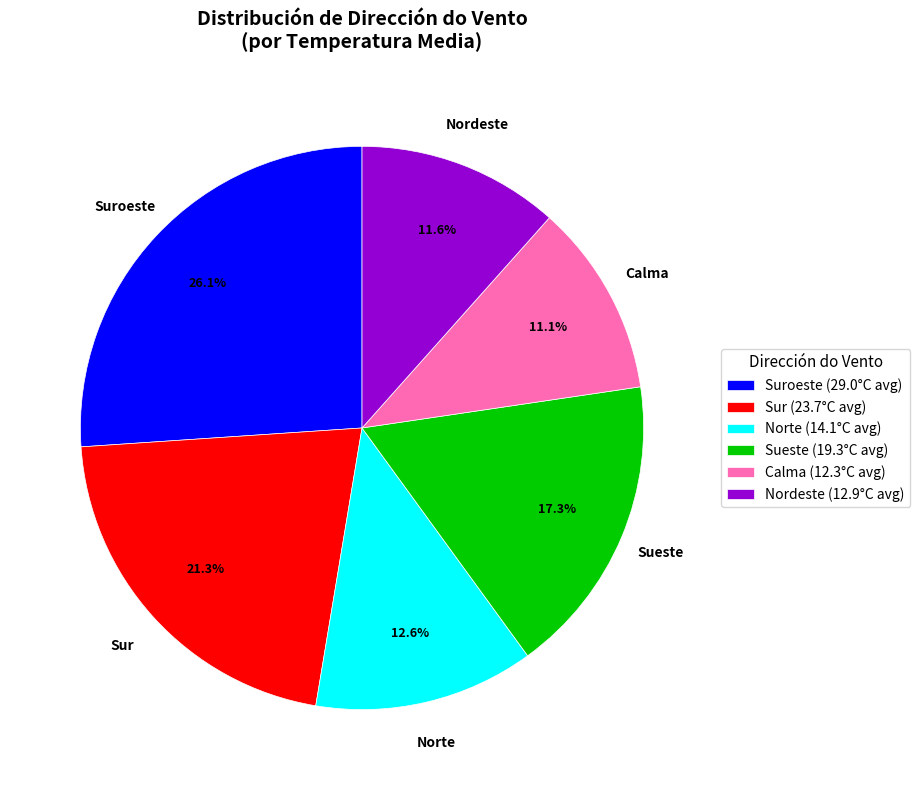

Rank the categories by value from lowest to highest.

Calma (12.3°C avg), Nordeste (12.9°C avg), Norte (14.1°C avg), Sueste (19.3°C avg), Sur (23.7°C avg), Suroeste (29.0°C avg)